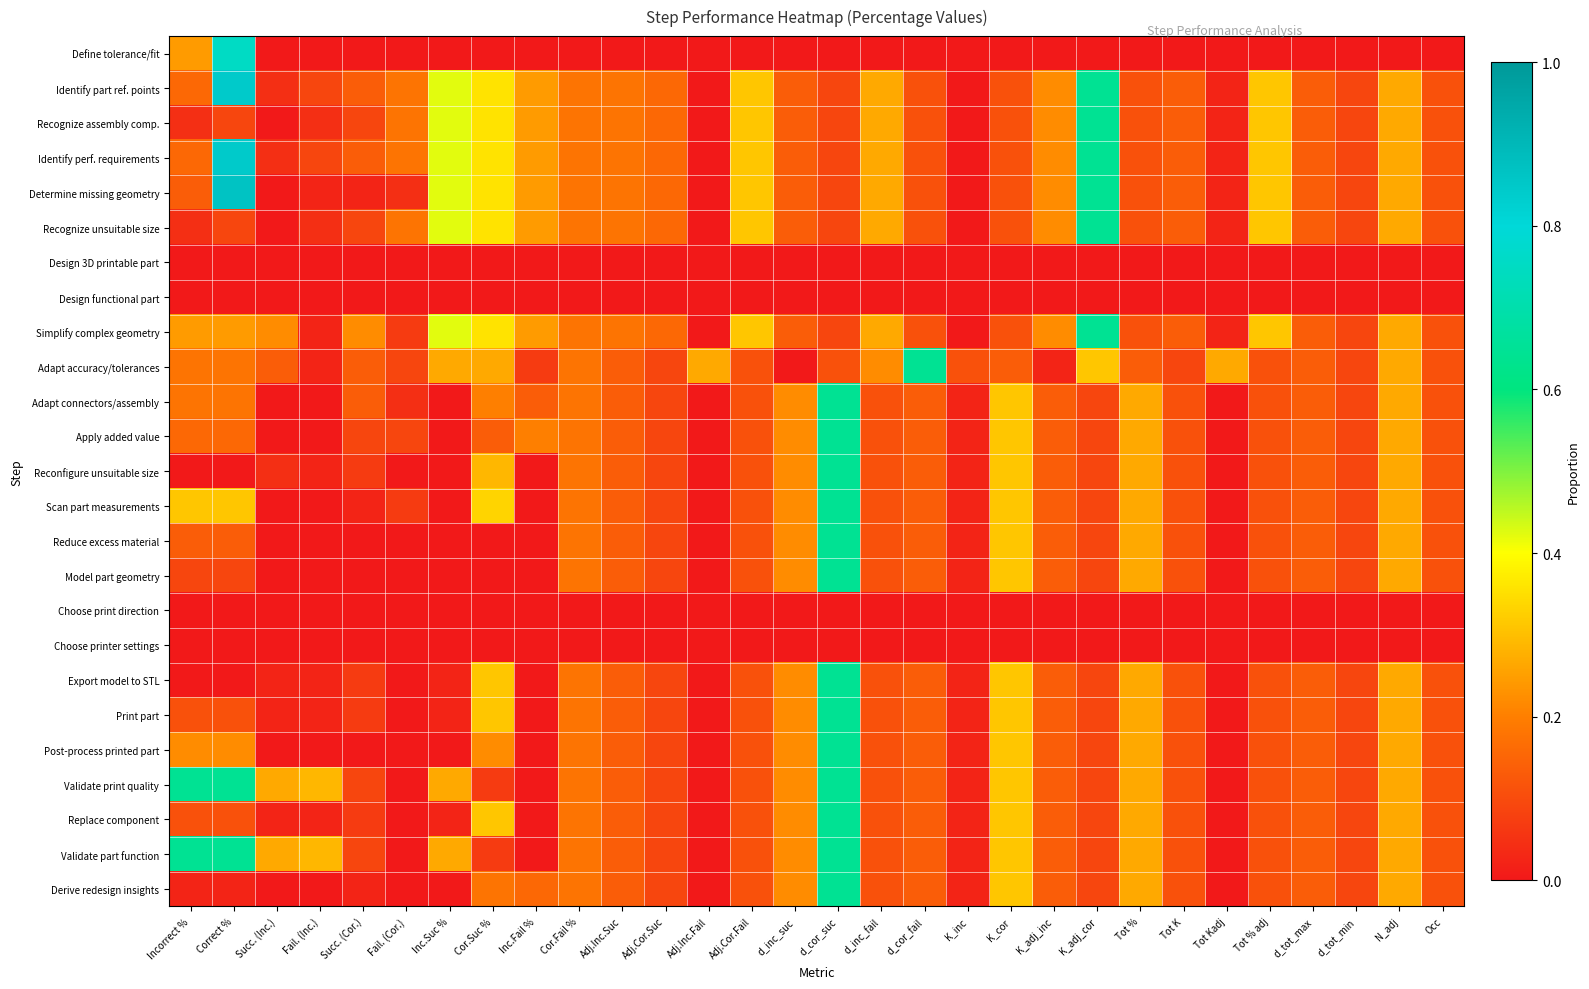

Reading left to right, list all the values displayed in this chart.

Define tolerance/fit: Incorrect %=0.2	Correct %=0.8	Succ. (Inc.)=0.0	Fail. (Inc.)=0.0	Succ. (Cor.)=0.0	Fail. (Cor.)=0.0	Inc.Suc %=0.0	Cor.Suc %=0.0	Inc.Fail %=0.0	Cor.Fail %=0.0	Adj.Inc.Suc=0.0	Adj.Cor.Suc=0.0	Adj.Inc.Fail=0.0	Adj.Cor.Fail=0.0	d_inc_suc=0.0	d_cor_suc=0.0	d_inc_fail=0.0	d_cor_fail=0.0	K_inc=0.0	K_cor=0.0	K_adj_inc=0.0	K_adj_cor=0.0	Tot %=0.0	Tot K=0.0	Tot Kadj=0.0	Tot % adj=0.0	d_tot_max=0.0	d_tot_min=0.0	N_adj=0.0	Occ=0.0
Identify part ref. points: Incorrect %=0.2	Correct %=0.8	Succ. (Inc.)=0.0	Fail. (Inc.)=0.1	Succ. (Cor.)=0.1	Fail. (Cor.)=0.2	Inc.Suc %=0.4	Cor.Suc %=0.4	Inc.Fail %=0.2	Cor.Fail %=0.2	Adj.Inc.Suc=0.2	Adj.Cor.Suc=0.2	Adj.Inc.Fail=0.0	Adj.Cor.Fail=0.3	d_inc_suc=0.1	d_cor_suc=0.1	d_inc_fail=0.3	d_cor_fail=0.1	K_inc=0.0	K_cor=0.1	K_adj_inc=0.2	K_adj_cor=0.6	Tot %=0.1	Tot K=0.1	Tot Kadj=0.0	Tot % adj=0.3	d_tot_max=0.1	d_tot_min=0.1	N_adj=0.3	Occ=0.1
Recognize assembly comp.: Incorrect %=0.0	Correct %=0.1	Succ. (Inc.)=0.0	Fail. (Inc.)=0.0	Succ. (Cor.)=0.1	Fail. (Cor.)=0.2	Inc.Suc %=0.4	Cor.Suc %=0.4	Inc.Fail %=0.2	Cor.Fail %=0.2	Adj.Inc.Suc=0.2	Adj.Cor.Suc=0.2	Adj.Inc.Fail=0.0	Adj.Cor.Fail=0.3	d_inc_suc=0.1	d_cor_suc=0.1	d_inc_fail=0.3	d_cor_fail=0.1	K_inc=0.0	K_cor=0.1	K_adj_inc=0.2	K_adj_cor=0.6	Tot %=0.1	Tot K=0.1	Tot Kadj=0.0	Tot % adj=0.3	d_tot_max=0.1	d_tot_min=0.1	N_adj=0.3	Occ=0.1
Identify perf. requirements: Incorrect %=0.2	Correct %=0.8	Succ. (Inc.)=0.0	Fail. (Inc.)=0.1	Succ. (Cor.)=0.1	Fail. (Cor.)=0.2	Inc.Suc %=0.4	Cor.Suc %=0.4	Inc.Fail %=0.2	Cor.Fail %=0.2	Adj.Inc.Suc=0.2	Adj.Cor.Suc=0.2	Adj.Inc.Fail=0.0	Adj.Cor.Fail=0.3	d_inc_suc=0.1	d_cor_suc=0.1	d_inc_fail=0.3	d_cor_fail=0.1	K_inc=0.0	K_cor=0.1	K_adj_inc=0.2	K_adj_cor=0.6	Tot %=0.1	Tot K=0.1	Tot Kadj=0.0	Tot % adj=0.3	d_tot_max=0.1	d_tot_min=0.1	N_adj=0.3	Occ=0.1
Determine missing geometry: Incorrect %=0.1	Correct %=0.9	Succ. (Inc.)=0.0	Fail. (Inc.)=0.0	Succ. (Cor.)=0.0	Fail. (Cor.)=0.0	Inc.Suc %=0.4	Cor.Suc %=0.4	Inc.Fail %=0.2	Cor.Fail %=0.2	Adj.Inc.Suc=0.2	Adj.Cor.Suc=0.2	Adj.Inc.Fail=0.0	Adj.Cor.Fail=0.3	d_inc_suc=0.1	d_cor_suc=0.1	d_inc_fail=0.3	d_cor_fail=0.1	K_inc=0.0	K_cor=0.1	K_adj_inc=0.2	K_adj_cor=0.6	Tot %=0.1	Tot K=0.1	Tot Kadj=0.0	Tot % adj=0.3	d_tot_max=0.1	d_tot_min=0.1	N_adj=0.3	Occ=0.1
Recognize unsuitable size: Incorrect %=0.0	Correct %=0.1	Succ. (Inc.)=0.0	Fail. (Inc.)=0.0	Succ. (Cor.)=0.1	Fail. (Cor.)=0.2	Inc.Suc %=0.4	Cor.Suc %=0.4	Inc.Fail %=0.2	Cor.Fail %=0.2	Adj.Inc.Suc=0.2	Adj.Cor.Suc=0.2	Adj.Inc.Fail=0.0	Adj.Cor.Fail=0.3	d_inc_suc=0.1	d_cor_suc=0.1	d_inc_fail=0.3	d_cor_fail=0.1	K_inc=0.0	K_cor=0.1	K_adj_inc=0.2	K_adj_cor=0.6	Tot %=0.1	Tot K=0.1	Tot Kadj=0.0	Tot % adj=0.3	d_tot_max=0.1	d_tot_min=0.1	N_adj=0.3	Occ=0.1
Design 3D printable part: Incorrect %=0.0	Correct %=0.0	Succ. (Inc.)=0.0	Fail. (Inc.)=0.0	Succ. (Cor.)=0.0	Fail. (Cor.)=0.0	Inc.Suc %=0.0	Cor.Suc %=0.0	Inc.Fail %=0.0	Cor.Fail %=0.0	Adj.Inc.Suc=0.0	Adj.Cor.Suc=0.0	Adj.Inc.Fail=0.0	Adj.Cor.Fail=0.0	d_inc_suc=0.0	d_cor_suc=0.0	d_inc_fail=0.0	d_cor_fail=0.0	K_inc=0.0	K_cor=0.0	K_adj_inc=0.0	K_adj_cor=0.0	Tot %=0.0	Tot K=0.0	Tot Kadj=0.0	Tot % adj=0.0	d_tot_max=0.0	d_tot_min=0.0	N_adj=0.0	Occ=0.0
Design functional part: Incorrect %=0.0	Correct %=0.0	Succ. (Inc.)=0.0	Fail. (Inc.)=0.0	Succ. (Cor.)=0.0	Fail. (Cor.)=0.0	Inc.Suc %=0.0	Cor.Suc %=0.0	Inc.Fail %=0.0	Cor.Fail %=0.0	Adj.Inc.Suc=0.0	Adj.Cor.Suc=0.0	Adj.Inc.Fail=0.0	Adj.Cor.Fail=0.0	d_inc_suc=0.0	d_cor_suc=0.0	d_inc_fail=0.0	d_cor_fail=0.0	K_inc=0.0	K_cor=0.0	K_adj_inc=0.0	K_adj_cor=0.0	Tot %=0.0	Tot K=0.0	Tot Kadj=0.0	Tot % adj=0.0	d_tot_max=0.0	d_tot_min=0.0	N_adj=0.0	Occ=0.0
Simplify complex geometry: Incorrect %=0.2	Correct %=0.2	Succ. (Inc.)=0.2	Fail. (Inc.)=0.0	Succ. (Cor.)=0.2	Fail. (Cor.)=0.1	Inc.Suc %=0.4	Cor.Suc %=0.4	Inc.Fail %=0.2	Cor.Fail %=0.2	Adj.Inc.Suc=0.2	Adj.Cor.Suc=0.2	Adj.Inc.Fail=0.0	Adj.Cor.Fail=0.3	d_inc_suc=0.1	d_cor_suc=0.1	d_inc_fail=0.3	d_cor_fail=0.1	K_inc=0.0	K_cor=0.1	K_adj_inc=0.2	K_adj_cor=0.6	Tot %=0.1	Tot K=0.1	Tot Kadj=0.0	Tot % adj=0.3	d_tot_max=0.1	d_tot_min=0.1	N_adj=0.3	Occ=0.1
Adapt accuracy/tolerances: Incorrect %=0.2	Correct %=0.2	Succ. (Inc.)=0.1	Fail. (Inc.)=0.0	Succ. (Cor.)=0.1	Fail. (Cor.)=0.1	Inc.Suc %=0.3	Cor.Suc %=0.3	Inc.Fail %=0.1	Cor.Fail %=0.2	Adj.Inc.Suc=0.1	Adj.Cor.Suc=0.1	Adj.Inc.Fail=0.3	Adj.Cor.Fail=0.1	d_inc_suc=0.0	d_cor_suc=0.1	d_inc_fail=0.2	d_cor_fail=0.6	K_inc=0.1	K_cor=0.1	K_adj_inc=0.0	K_adj_cor=0.3	Tot %=0.1	Tot K=0.1	Tot Kadj=0.3	Tot % adj=0.1	d_tot_max=0.1	d_tot_min=0.1	N_adj=0.3	Occ=0.1
Adapt connectors/assembly: Incorrect %=0.2	Correct %=0.2	Succ. (Inc.)=0.0	Fail. (Inc.)=0.0	Succ. (Cor.)=0.1	Fail. (Cor.)=0.0	Inc.Suc %=0.0	Cor.Suc %=0.2	Inc.Fail %=0.1	Cor.Fail %=0.2	Adj.Inc.Suc=0.1	Adj.Cor.Suc=0.1	Adj.Inc.Fail=0.0	Adj.Cor.Fail=0.1	d_inc_suc=0.2	d_cor_suc=0.6	d_inc_fail=0.1	d_cor_fail=0.1	K_inc=0.0	K_cor=0.3	K_adj_inc=0.1	K_adj_cor=0.1	Tot %=0.3	Tot K=0.1	Tot Kadj=0.0	Tot % adj=0.1	d_tot_max=0.1	d_tot_min=0.1	N_adj=0.3	Occ=0.1
Apply added value: Incorrect %=0.2	Correct %=0.2	Succ. (Inc.)=0.0	Fail. (Inc.)=0.0	Succ. (Cor.)=0.1	Fail. (Cor.)=0.1	Inc.Suc %=0.0	Cor.Suc %=0.1	Inc.Fail %=0.2	Cor.Fail %=0.2	Adj.Inc.Suc=0.1	Adj.Cor.Suc=0.1	Adj.Inc.Fail=0.0	Adj.Cor.Fail=0.1	d_inc_suc=0.2	d_cor_suc=0.6	d_inc_fail=0.1	d_cor_fail=0.1	K_inc=0.0	K_cor=0.3	K_adj_inc=0.1	K_adj_cor=0.1	Tot %=0.3	Tot K=0.1	Tot Kadj=0.0	Tot % adj=0.1	d_tot_max=0.1	d_tot_min=0.1	N_adj=0.3	Occ=0.1
Reconfigure unsuitable size: Incorrect %=0.0	Correct %=0.0	Succ. (Inc.)=0.0	Fail. (Inc.)=0.0	Succ. (Cor.)=0.1	Fail. (Cor.)=0.0	Inc.Suc %=0.0	Cor.Suc %=0.3	Inc.Fail %=0.0	Cor.Fail %=0.2	Adj.Inc.Suc=0.1	Adj.Cor.Suc=0.1	Adj.Inc.Fail=0.0	Adj.Cor.Fail=0.1	d_inc_suc=0.2	d_cor_suc=0.6	d_inc_fail=0.1	d_cor_fail=0.1	K_inc=0.0	K_cor=0.3	K_adj_inc=0.1	K_adj_cor=0.1	Tot %=0.3	Tot K=0.1	Tot Kadj=0.0	Tot % adj=0.1	d_tot_max=0.1	d_tot_min=0.1	N_adj=0.3	Occ=0.1
Scan part measurements: Incorrect %=0.3	Correct %=0.3	Succ. (Inc.)=0.0	Fail. (Inc.)=0.0	Succ. (Cor.)=0.0	Fail. (Cor.)=0.1	Inc.Suc %=0.0	Cor.Suc %=0.3	Inc.Fail %=0.0	Cor.Fail %=0.2	Adj.Inc.Suc=0.1	Adj.Cor.Suc=0.1	Adj.Inc.Fail=0.0	Adj.Cor.Fail=0.1	d_inc_suc=0.2	d_cor_suc=0.6	d_inc_fail=0.1	d_cor_fail=0.1	K_inc=0.0	K_cor=0.3	K_adj_inc=0.1	K_adj_cor=0.1	Tot %=0.3	Tot K=0.1	Tot Kadj=0.0	Tot % adj=0.1	d_tot_max=0.1	d_tot_min=0.1	N_adj=0.3	Occ=0.1
Reduce excess material: Incorrect %=0.1	Correct %=0.1	Succ. (Inc.)=0.0	Fail. (Inc.)=0.0	Succ. (Cor.)=0.0	Fail. (Cor.)=0.0	Inc.Suc %=0.0	Cor.Suc %=0.0	Inc.Fail %=0.0	Cor.Fail %=0.2	Adj.Inc.Suc=0.1	Adj.Cor.Suc=0.1	Adj.Inc.Fail=0.0	Adj.Cor.Fail=0.1	d_inc_suc=0.2	d_cor_suc=0.6	d_inc_fail=0.1	d_cor_fail=0.1	K_inc=0.0	K_cor=0.3	K_adj_inc=0.1	K_adj_cor=0.1	Tot %=0.3	Tot K=0.1	Tot Kadj=0.0	Tot % adj=0.1	d_tot_max=0.1	d_tot_min=0.1	N_adj=0.3	Occ=0.1
Model part geometry: Incorrect %=0.1	Correct %=0.1	Succ. (Inc.)=0.0	Fail. (Inc.)=0.0	Succ. (Cor.)=0.0	Fail. (Cor.)=0.0	Inc.Suc %=0.0	Cor.Suc %=0.0	Inc.Fail %=0.0	Cor.Fail %=0.2	Adj.Inc.Suc=0.1	Adj.Cor.Suc=0.1	Adj.Inc.Fail=0.0	Adj.Cor.Fail=0.1	d_inc_suc=0.2	d_cor_suc=0.6	d_inc_fail=0.1	d_cor_fail=0.1	K_inc=0.0	K_cor=0.3	K_adj_inc=0.1	K_adj_cor=0.1	Tot %=0.3	Tot K=0.1	Tot Kadj=0.0	Tot % adj=0.1	d_tot_max=0.1	d_tot_min=0.1	N_adj=0.3	Occ=0.1
Choose print direction: Incorrect %=0.0	Correct %=0.0	Succ. (Inc.)=0.0	Fail. (Inc.)=0.0	Succ. (Cor.)=0.0	Fail. (Cor.)=0.0	Inc.Suc %=0.0	Cor.Suc %=0.0	Inc.Fail %=0.0	Cor.Fail %=0.0	Adj.Inc.Suc=0.0	Adj.Cor.Suc=0.0	Adj.Inc.Fail=0.0	Adj.Cor.Fail=0.0	d_inc_suc=0.0	d_cor_suc=0.0	d_inc_fail=0.0	d_cor_fail=0.0	K_inc=0.0	K_cor=0.0	K_adj_inc=0.0	K_adj_cor=0.0	Tot %=0.0	Tot K=0.0	Tot Kadj=0.0	Tot % adj=0.0	d_tot_max=0.0	d_tot_min=0.0	N_adj=0.0	Occ=0.0
Choose printer settings: Incorrect %=0.0	Correct %=0.0	Succ. (Inc.)=0.0	Fail. (Inc.)=0.0	Succ. (Cor.)=0.0	Fail. (Cor.)=0.0	Inc.Suc %=0.0	Cor.Suc %=0.0	Inc.Fail %=0.0	Cor.Fail %=0.0	Adj.Inc.Suc=0.0	Adj.Cor.Suc=0.0	Adj.Inc.Fail=0.0	Adj.Cor.Fail=0.0	d_inc_suc=0.0	d_cor_suc=0.0	d_inc_fail=0.0	d_cor_fail=0.0	K_inc=0.0	K_cor=0.0	K_adj_inc=0.0	K_adj_cor=0.0	Tot %=0.0	Tot K=0.0	Tot Kadj=0.0	Tot % adj=0.0	d_tot_max=0.0	d_tot_min=0.0	N_adj=0.0	Occ=0.0
Export model to STL: Incorrect %=0.0	Correct %=0.0	Succ. (Inc.)=0.0	Fail. (Inc.)=0.0	Succ. (Cor.)=0.1	Fail. (Cor.)=0.0	Inc.Suc %=0.0	Cor.Suc %=0.3	Inc.Fail %=0.0	Cor.Fail %=0.2	Adj.Inc.Suc=0.1	Adj.Cor.Suc=0.1	Adj.Inc.Fail=0.0	Adj.Cor.Fail=0.1	d_inc_suc=0.2	d_cor_suc=0.6	d_inc_fail=0.1	d_cor_fail=0.1	K_inc=0.0	K_cor=0.3	K_adj_inc=0.1	K_adj_cor=0.1	Tot %=0.3	Tot K=0.1	Tot Kadj=0.0	Tot % adj=0.1	d_tot_max=0.1	d_tot_min=0.1	N_adj=0.3	Occ=0.1
Print part: Incorrect %=0.1	Correct %=0.1	Succ. (Inc.)=0.0	Fail. (Inc.)=0.0	Succ. (Cor.)=0.1	Fail. (Cor.)=0.0	Inc.Suc %=0.0	Cor.Suc %=0.3	Inc.Fail %=0.0	Cor.Fail %=0.2	Adj.Inc.Suc=0.1	Adj.Cor.Suc=0.1	Adj.Inc.Fail=0.0	Adj.Cor.Fail=0.1	d_inc_suc=0.2	d_cor_suc=0.6	d_inc_fail=0.1	d_cor_fail=0.1	K_inc=0.0	K_cor=0.3	K_adj_inc=0.1	K_adj_cor=0.1	Tot %=0.3	Tot K=0.1	Tot Kadj=0.0	Tot % adj=0.1	d_tot_max=0.1	d_tot_min=0.1	N_adj=0.3	Occ=0.1
Post-process printed part: Incorrect %=0.2	Correct %=0.2	Succ. (Inc.)=0.0	Fail. (Inc.)=0.0	Succ. (Cor.)=0.0	Fail. (Cor.)=0.0	Inc.Suc %=0.0	Cor.Suc %=0.2	Inc.Fail %=0.0	Cor.Fail %=0.2	Adj.Inc.Suc=0.1	Adj.Cor.Suc=0.1	Adj.Inc.Fail=0.0	Adj.Cor.Fail=0.1	d_inc_suc=0.2	d_cor_suc=0.6	d_inc_fail=0.1	d_cor_fail=0.1	K_inc=0.0	K_cor=0.3	K_adj_inc=0.1	K_adj_cor=0.1	Tot %=0.3	Tot K=0.1	Tot Kadj=0.0	Tot % adj=0.1	d_tot_max=0.1	d_tot_min=0.1	N_adj=0.3	Occ=0.1
Validate print quality: Incorrect %=0.6	Correct %=0.6	Succ. (Inc.)=0.3	Fail. (Inc.)=0.3	Succ. (Cor.)=0.1	Fail. (Cor.)=0.0	Inc.Suc %=0.3	Cor.Suc %=0.1	Inc.Fail %=0.0	Cor.Fail %=0.2	Adj.Inc.Suc=0.1	Adj.Cor.Suc=0.1	Adj.Inc.Fail=0.0	Adj.Cor.Fail=0.1	d_inc_suc=0.2	d_cor_suc=0.6	d_inc_fail=0.1	d_cor_fail=0.1	K_inc=0.0	K_cor=0.3	K_adj_inc=0.1	K_adj_cor=0.1	Tot %=0.3	Tot K=0.1	Tot Kadj=0.0	Tot % adj=0.1	d_tot_max=0.1	d_tot_min=0.1	N_adj=0.3	Occ=0.1
Replace component: Incorrect %=0.1	Correct %=0.1	Succ. (Inc.)=0.0	Fail. (Inc.)=0.0	Succ. (Cor.)=0.1	Fail. (Cor.)=0.0	Inc.Suc %=0.0	Cor.Suc %=0.3	Inc.Fail %=0.0	Cor.Fail %=0.2	Adj.Inc.Suc=0.1	Adj.Cor.Suc=0.1	Adj.Inc.Fail=0.0	Adj.Cor.Fail=0.1	d_inc_suc=0.2	d_cor_suc=0.6	d_inc_fail=0.1	d_cor_fail=0.1	K_inc=0.0	K_cor=0.3	K_adj_inc=0.1	K_adj_cor=0.1	Tot %=0.3	Tot K=0.1	Tot Kadj=0.0	Tot % adj=0.1	d_tot_max=0.1	d_tot_min=0.1	N_adj=0.3	Occ=0.1
Validate part function: Incorrect %=0.6	Correct %=0.6	Succ. (Inc.)=0.3	Fail. (Inc.)=0.3	Succ. (Cor.)=0.1	Fail. (Cor.)=0.0	Inc.Suc %=0.3	Cor.Suc %=0.1	Inc.Fail %=0.0	Cor.Fail %=0.2	Adj.Inc.Suc=0.1	Adj.Cor.Suc=0.1	Adj.Inc.Fail=0.0	Adj.Cor.Fail=0.1	d_inc_suc=0.2	d_cor_suc=0.6	d_inc_fail=0.1	d_cor_fail=0.1	K_inc=0.0	K_cor=0.3	K_adj_inc=0.1	K_adj_cor=0.1	Tot %=0.3	Tot K=0.1	Tot Kadj=0.0	Tot % adj=0.1	d_tot_max=0.1	d_tot_min=0.1	N_adj=0.3	Occ=0.1
Derive redesign insights: Incorrect %=0.0	Correct %=0.0	Succ. (Inc.)=0.0	Fail. (Inc.)=0.0	Succ. (Cor.)=0.0	Fail. (Cor.)=0.0	Inc.Suc %=0.0	Cor.Suc %=0.2	Inc.Fail %=0.2	Cor.Fail %=0.2	Adj.Inc.Suc=0.1	Adj.Cor.Suc=0.1	Adj.Inc.Fail=0.0	Adj.Cor.Fail=0.1	d_inc_suc=0.2	d_cor_suc=0.6	d_inc_fail=0.1	d_cor_fail=0.1	K_inc=0.0	K_cor=0.3	K_adj_inc=0.1	K_adj_cor=0.1	Tot %=0.3	Tot K=0.1	Tot Kadj=0.0	Tot % adj=0.1	d_tot_max=0.1	d_tot_min=0.1	N_adj=0.3	Occ=0.1